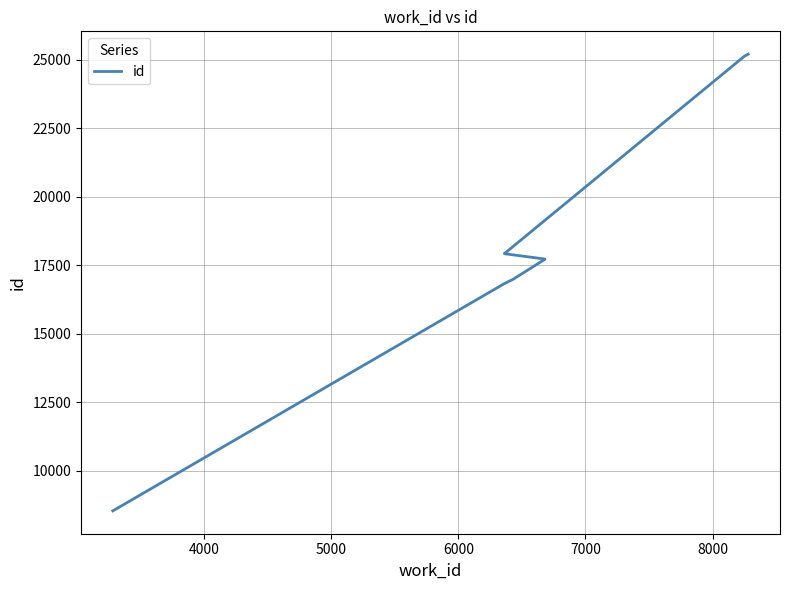

What is the greatest value displayed?

25195